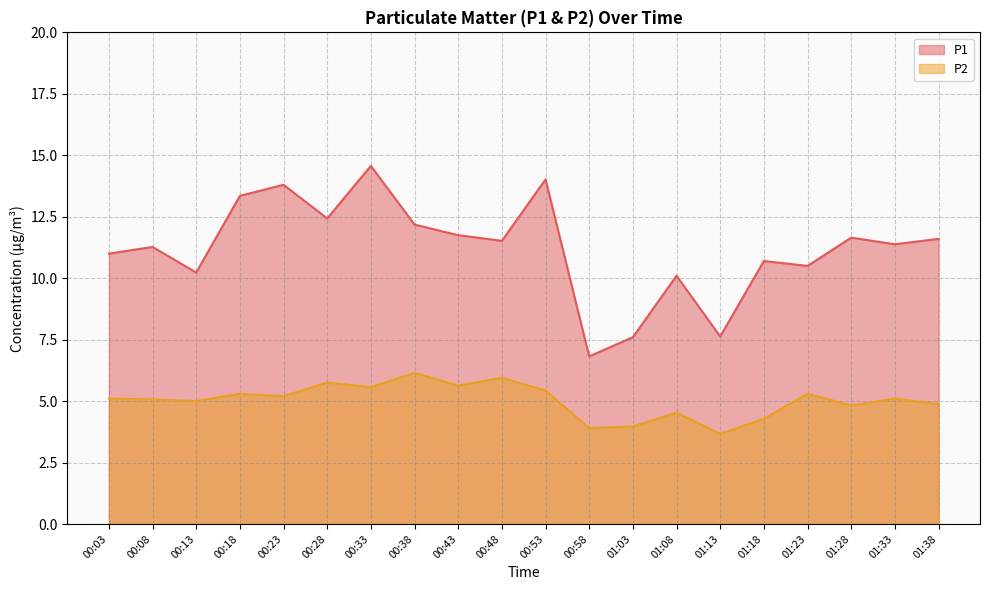

True or false: P1 has more than 2 interior local peaks.

True